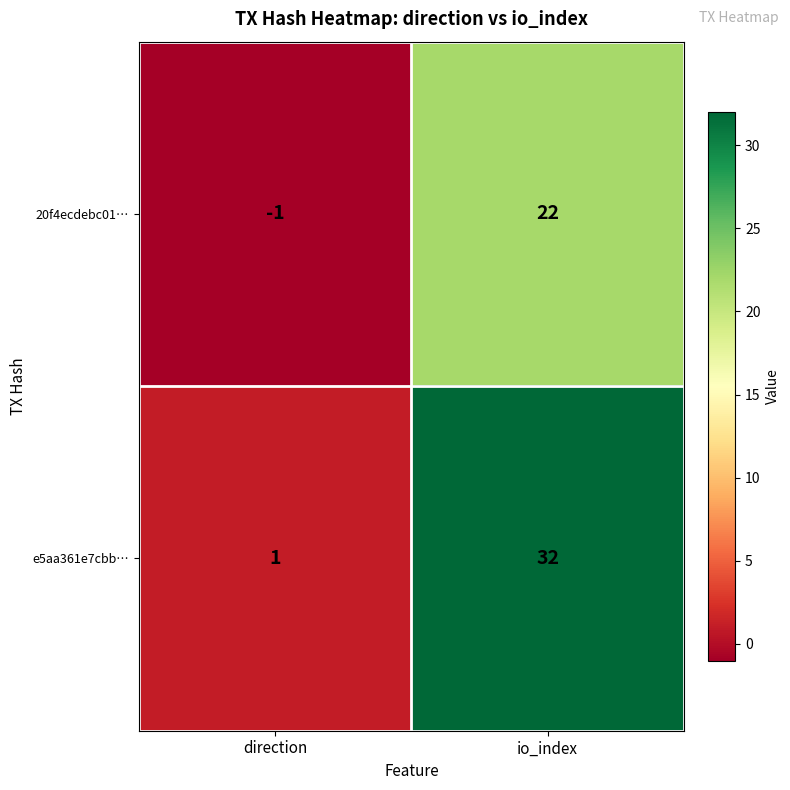

Read the 20f4ecdebc01… value at io_index, to the nearest 5.

20